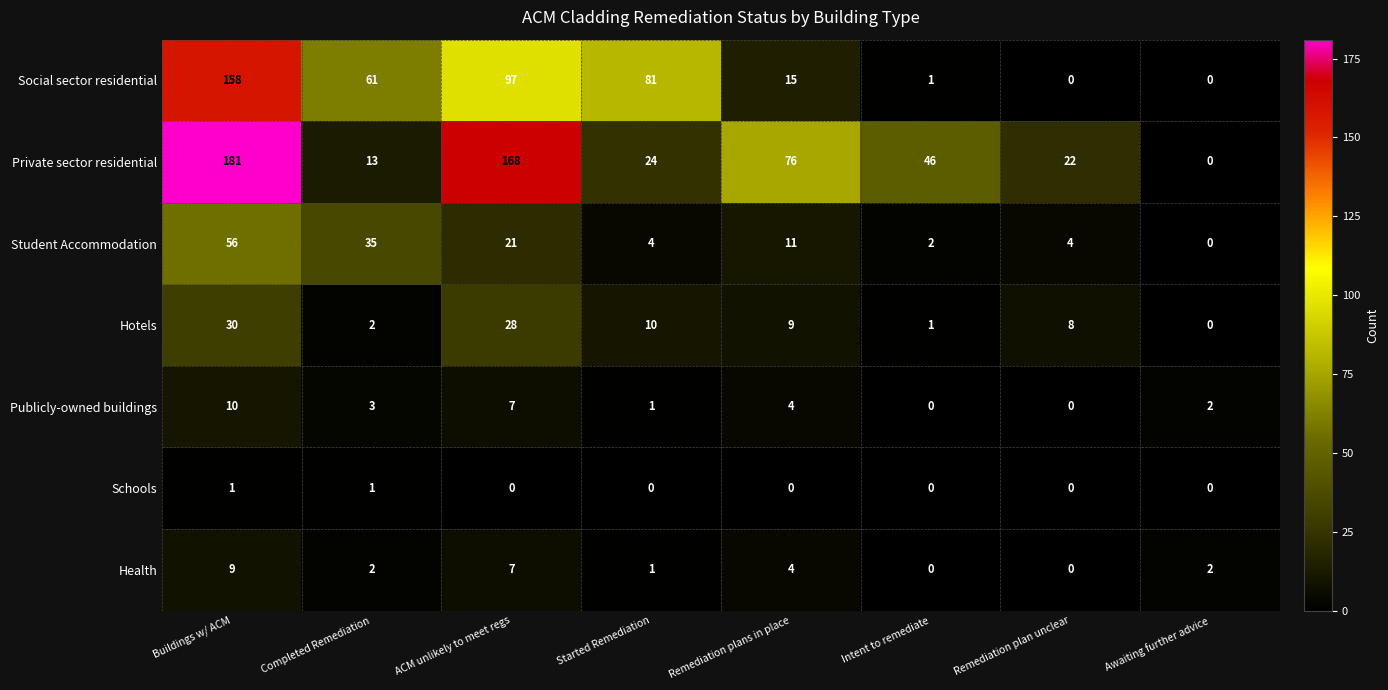

What is the total value across all series at Remediation plan unclear?

34